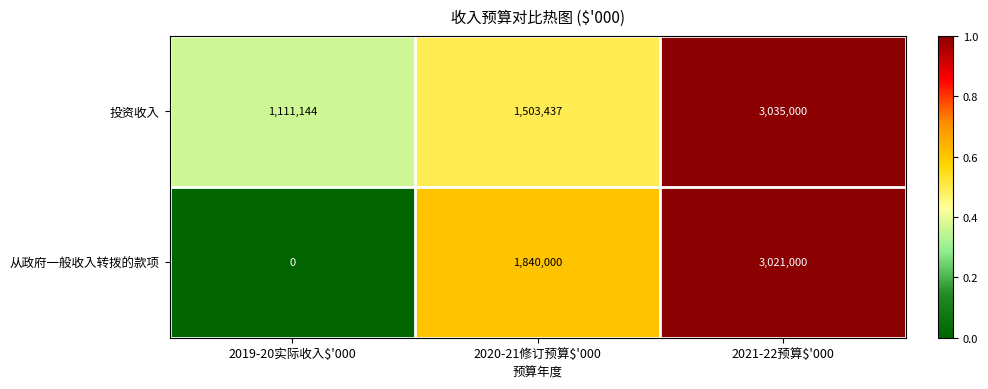

Count the number of data series in this chart.

2